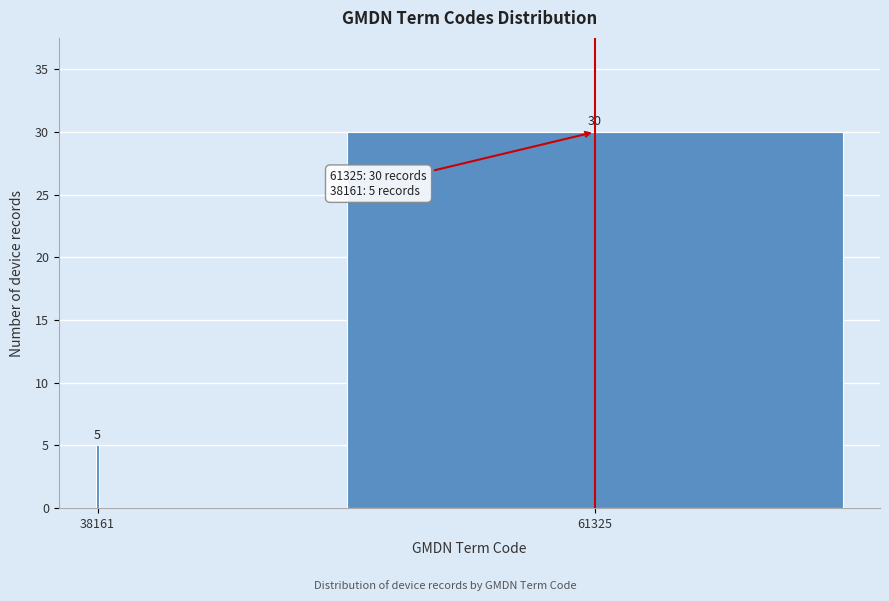

Reading left to right, what are all the values shown in this chart?

5	30